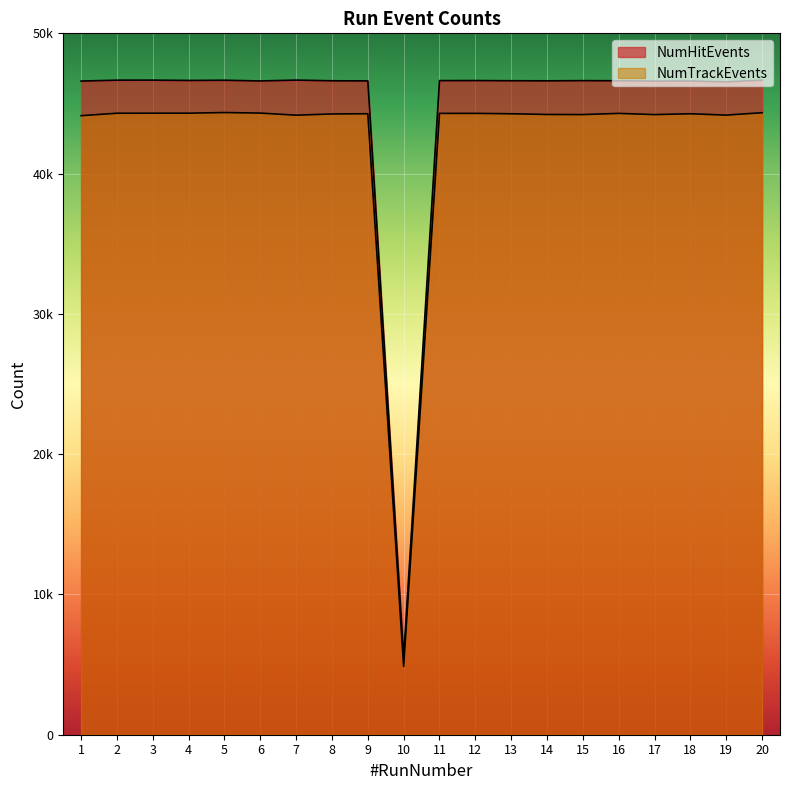

What is the difference between the maximum and minimum values in the NumTrackEvents series?

39482